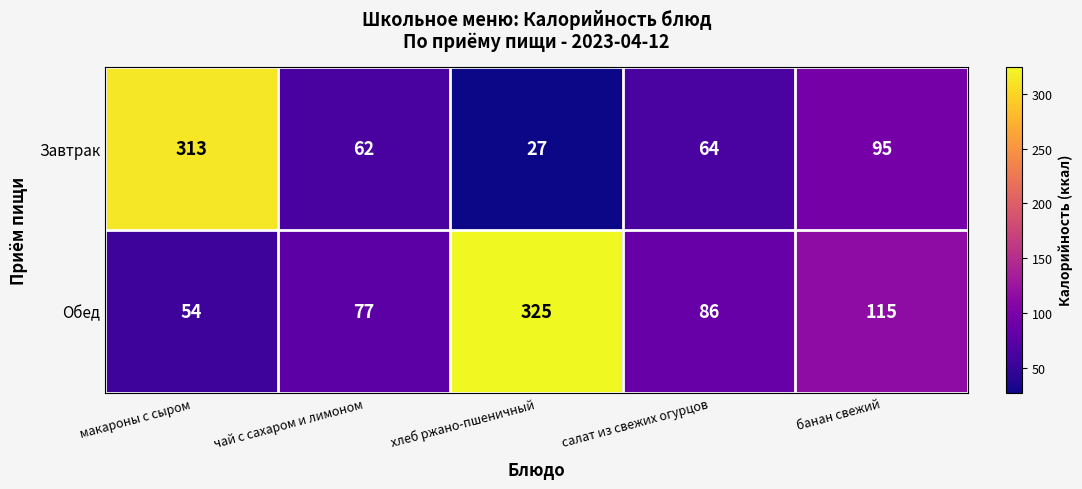

List the series in order of their overall mean, lowest first.

Завтрак, Обед